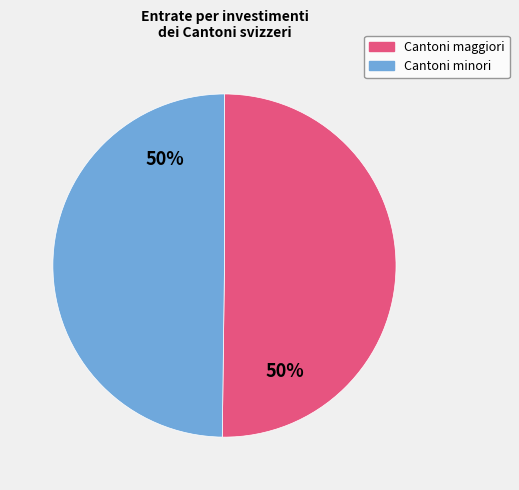

To the nearest percent, what is the average slice percentage?

50%